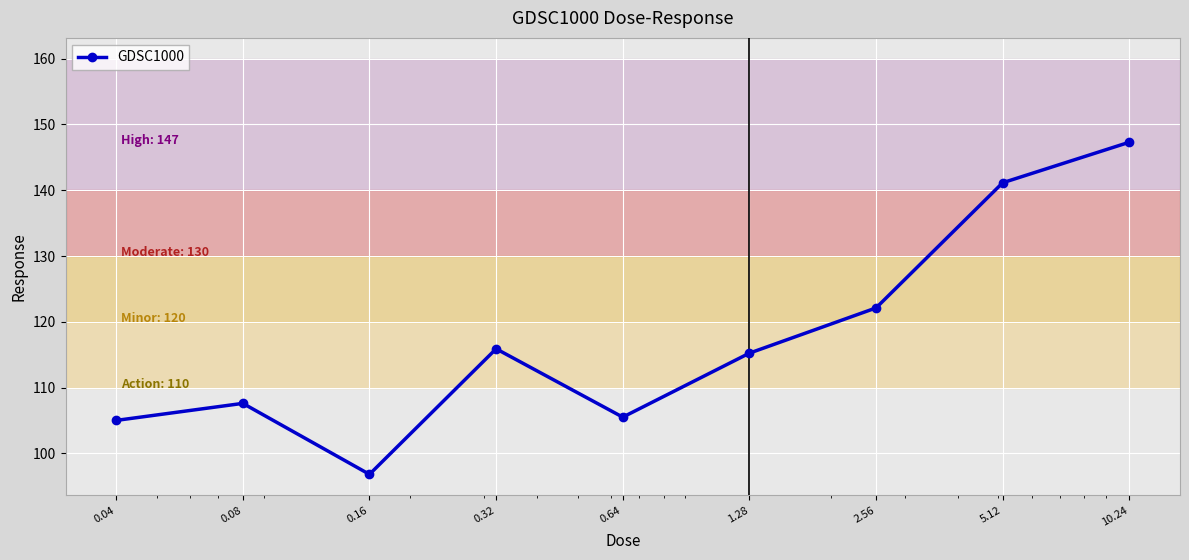

What is the sum of all values?

1056.7